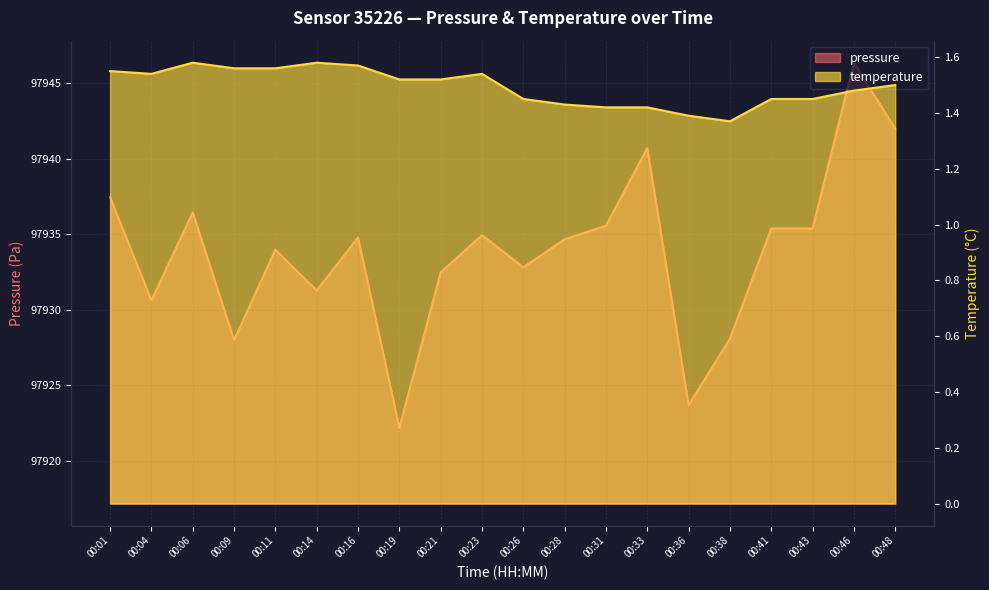

What is the difference between the temperature values at 00:14 and 00:26?

0.1